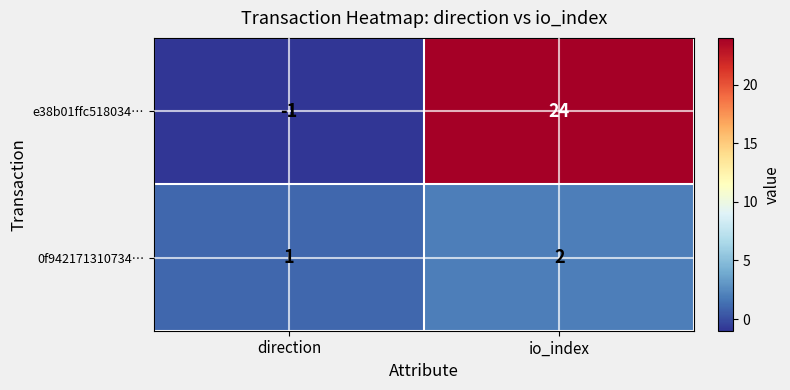

Which label corresponds to the smallest value in the chart?

direction